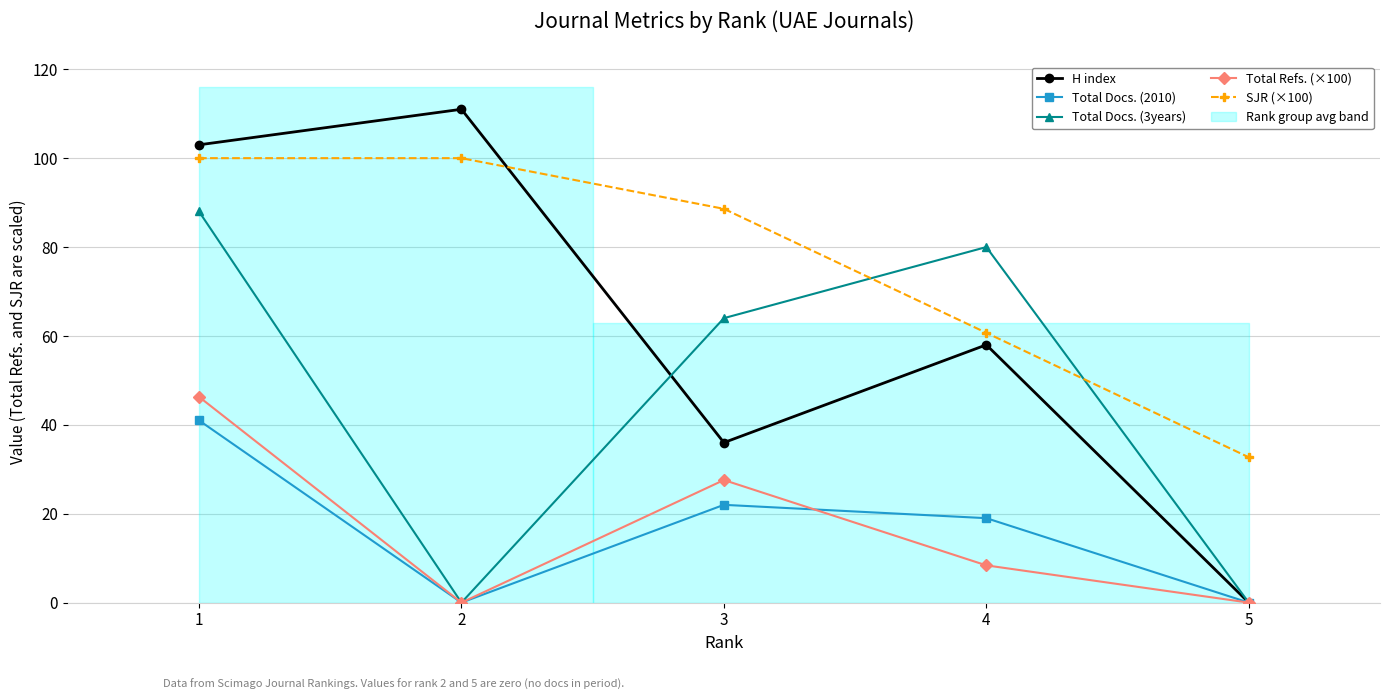

How many lines are shown in the chart?

5